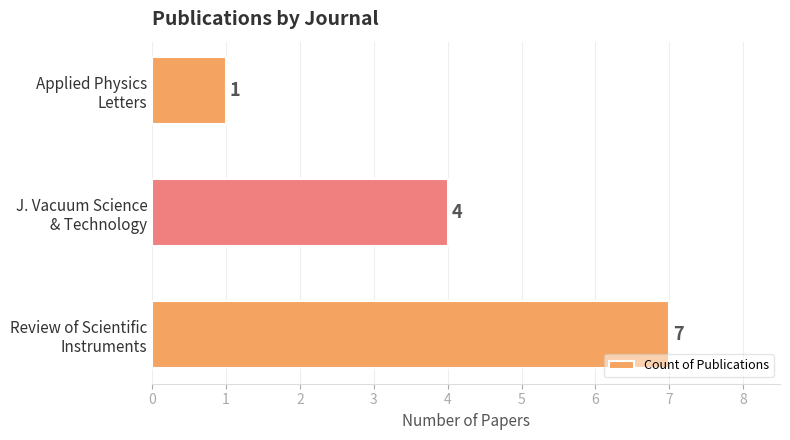

Count the number of categories in the chart.

3